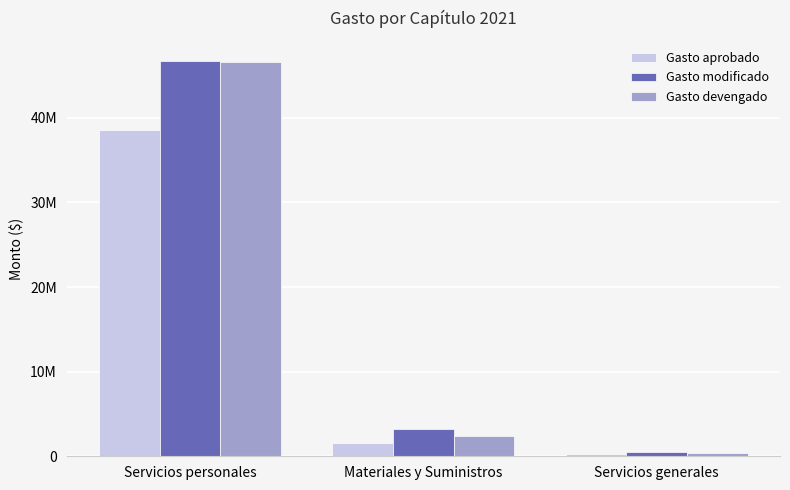

Rank the series by their maximum value, from highest to lowest.

Gasto modificado, Gasto devengado, Gasto aprobado